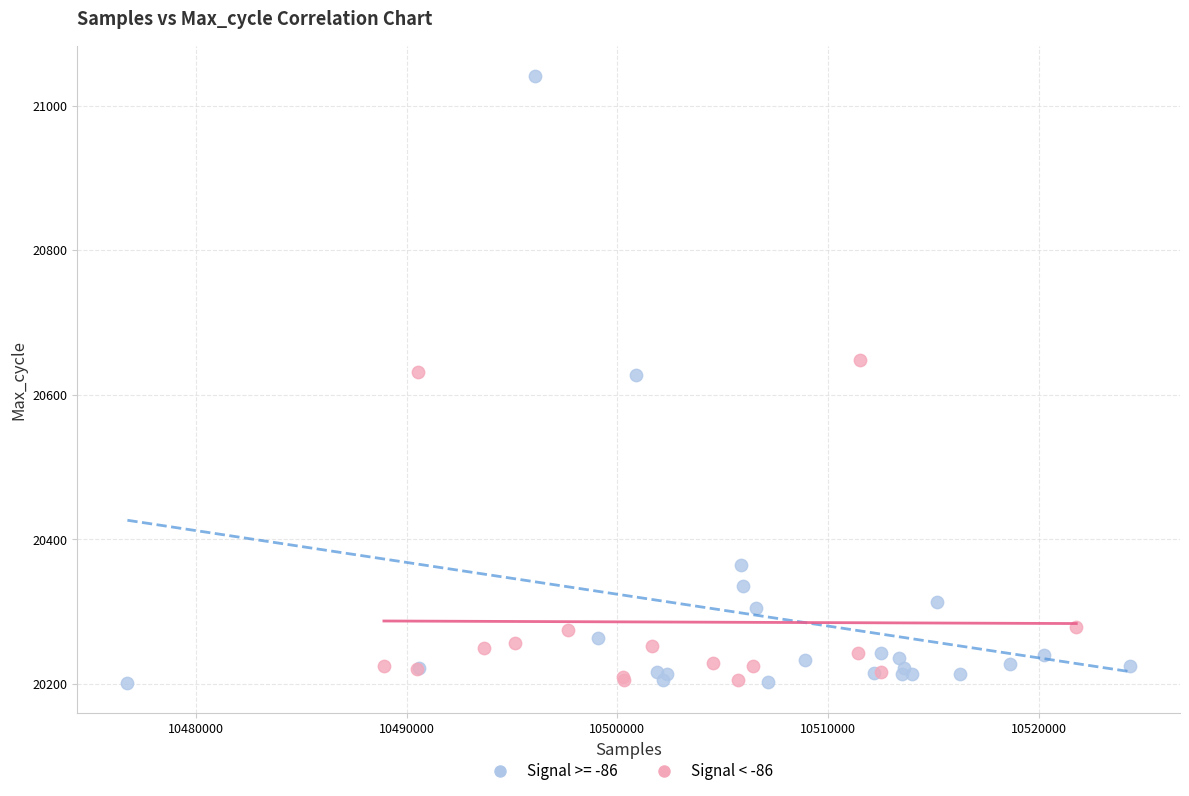

Which series has the largest Y range (max minus min)?

Signal >= -86